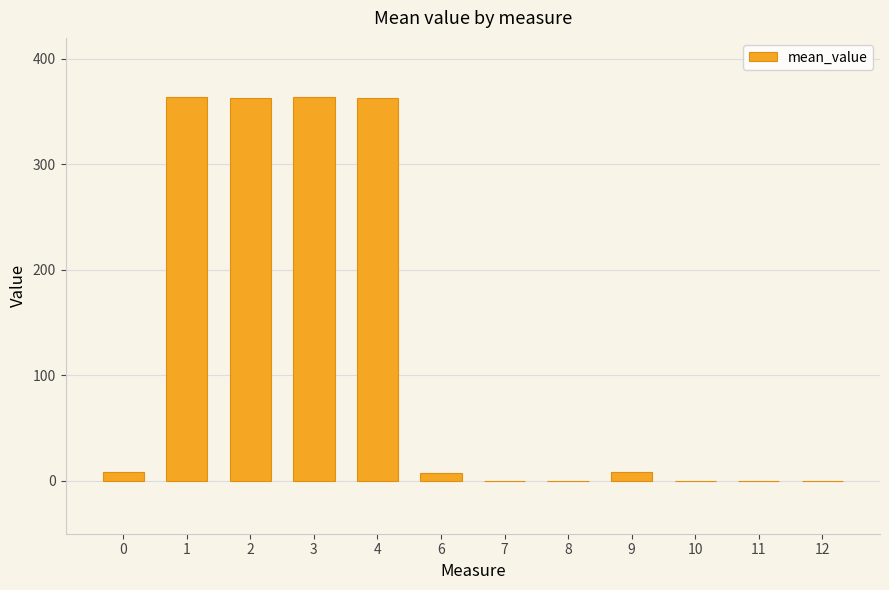

Read the value at 11.

-0.1